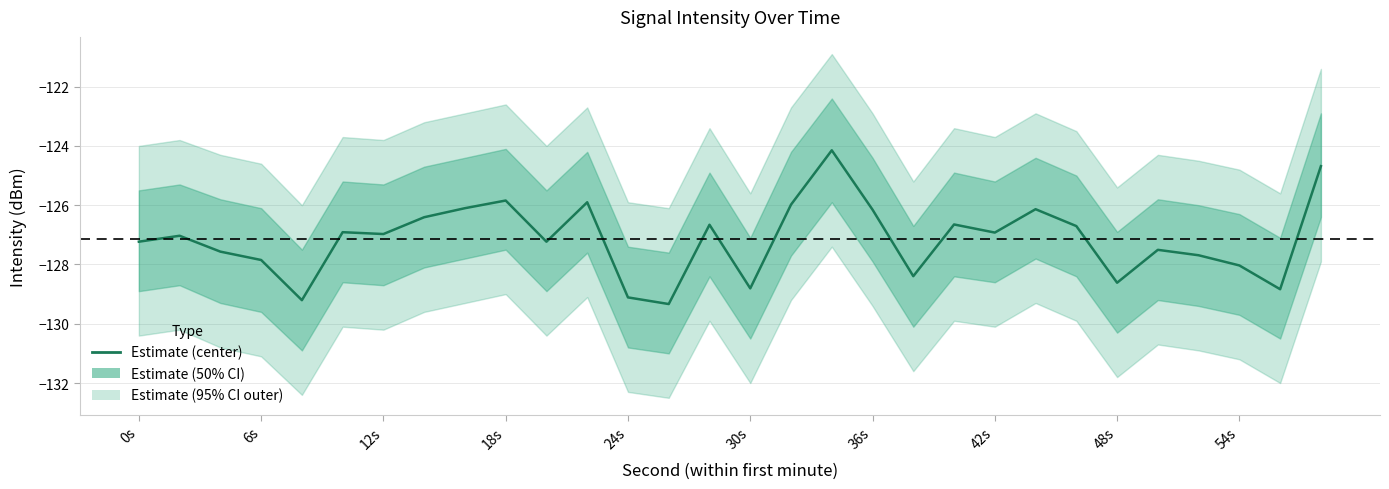

Does the chart have visible grid lines?

Yes